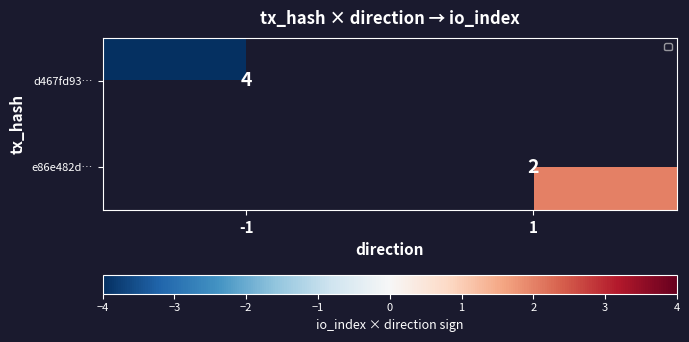

Is it true that e86e482d… equals 1 at 1?

False